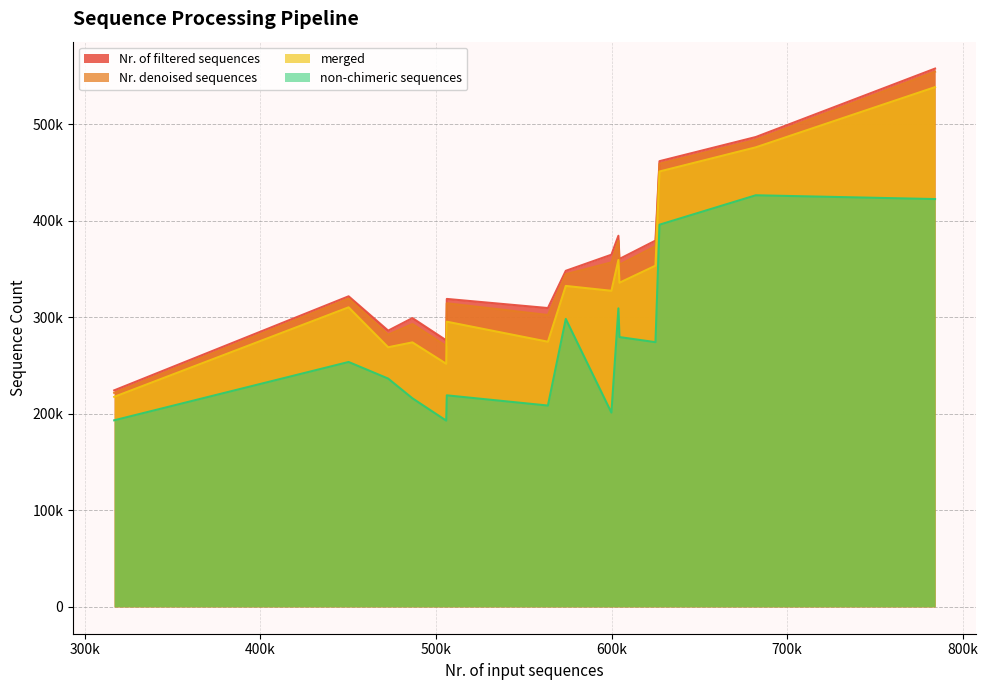

Is it true that Nr. of filtered sequences equals 187646 at M5?

False